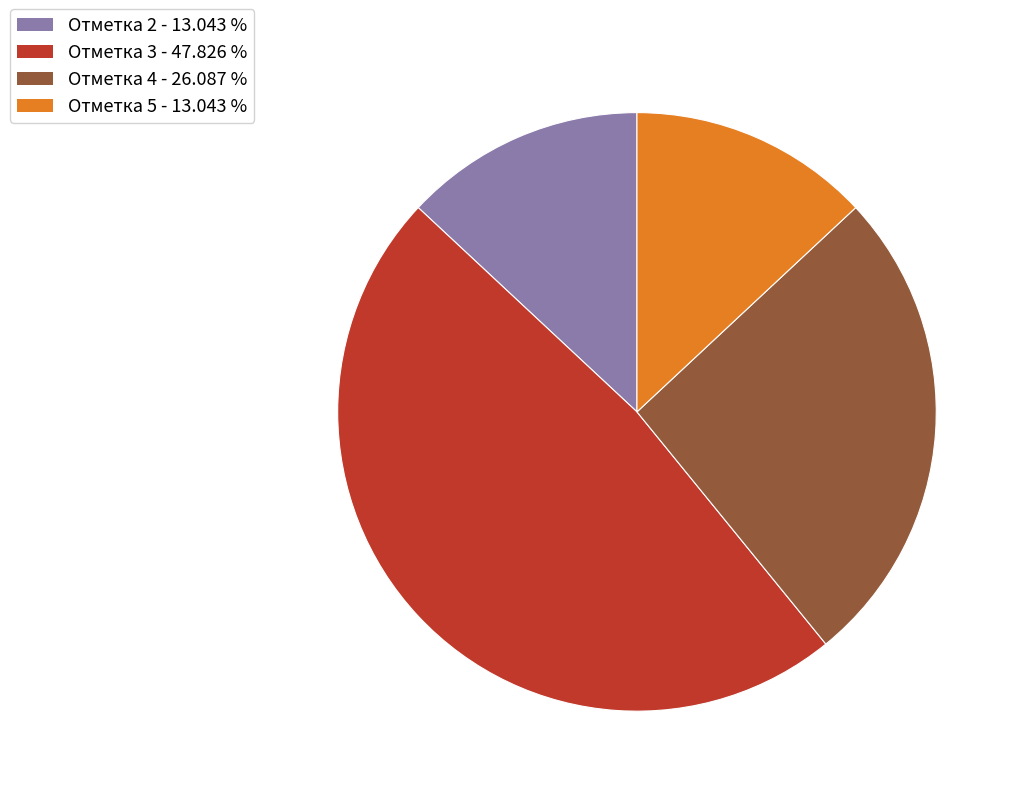

How many segments does this pie chart have?

4